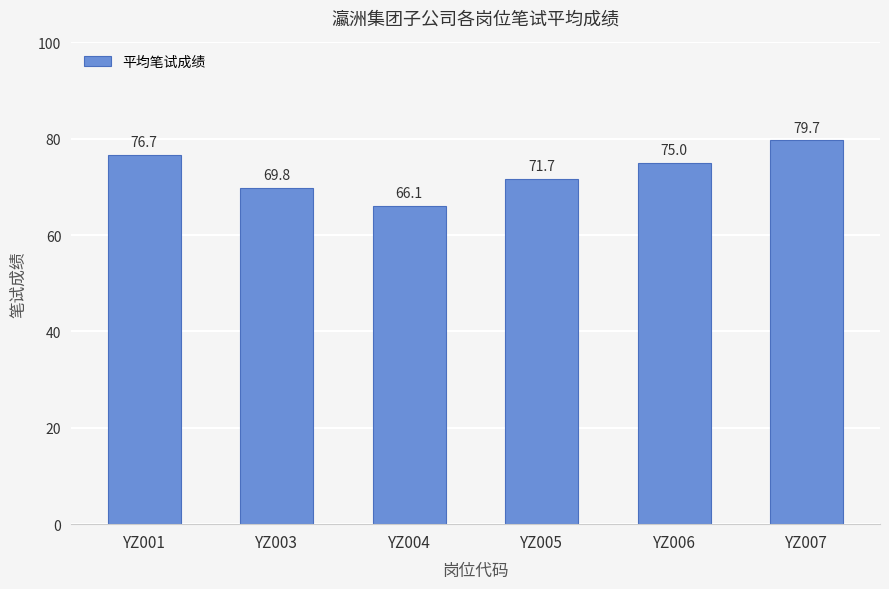

What is the value of the 5th bar from the left?

75.0